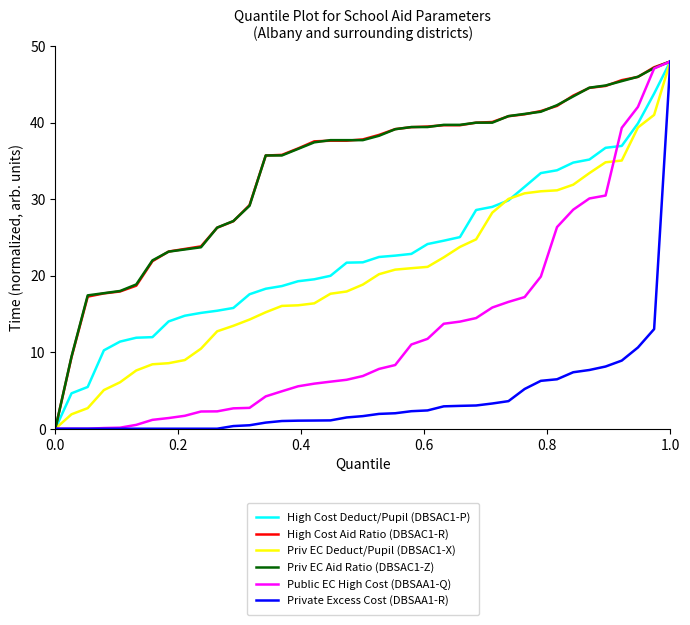

What is the average value of the Private Excess Cost (DBSAA1-R) series?

4.0